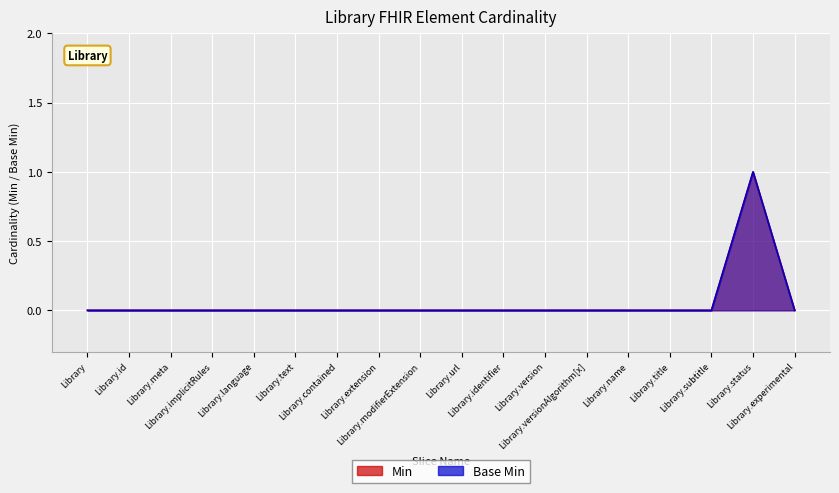

Which series has the largest range (max minus min)?

Min